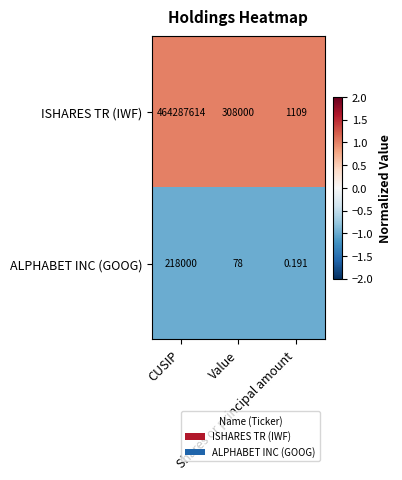

Rank the series by their maximum value, from highest to lowest.

ISHARES TR (IWF), ALPHABET INC (GOOG)